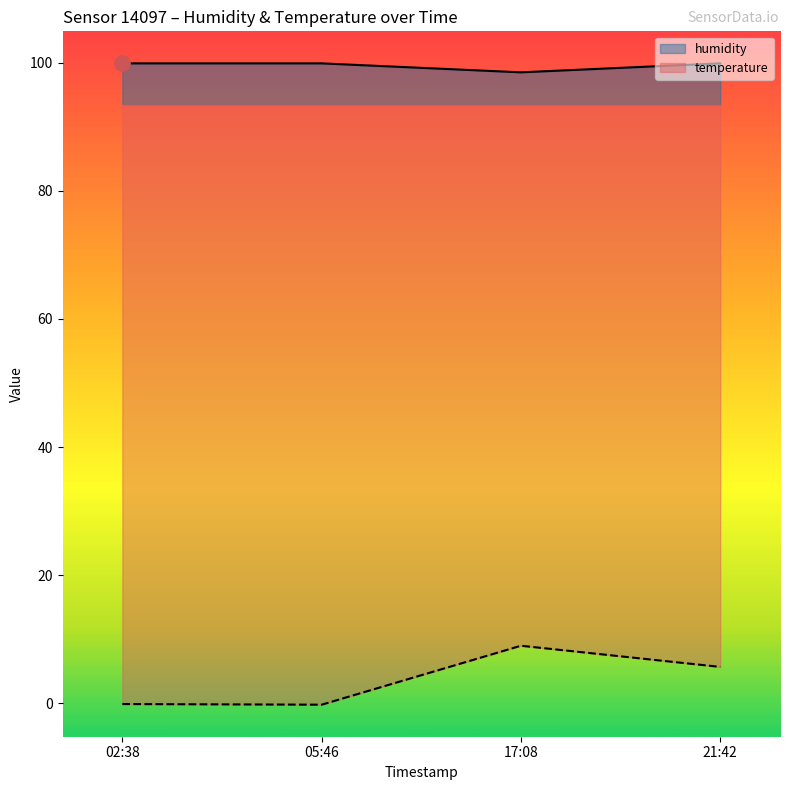

Which series has the largest total across all categories?

humidity